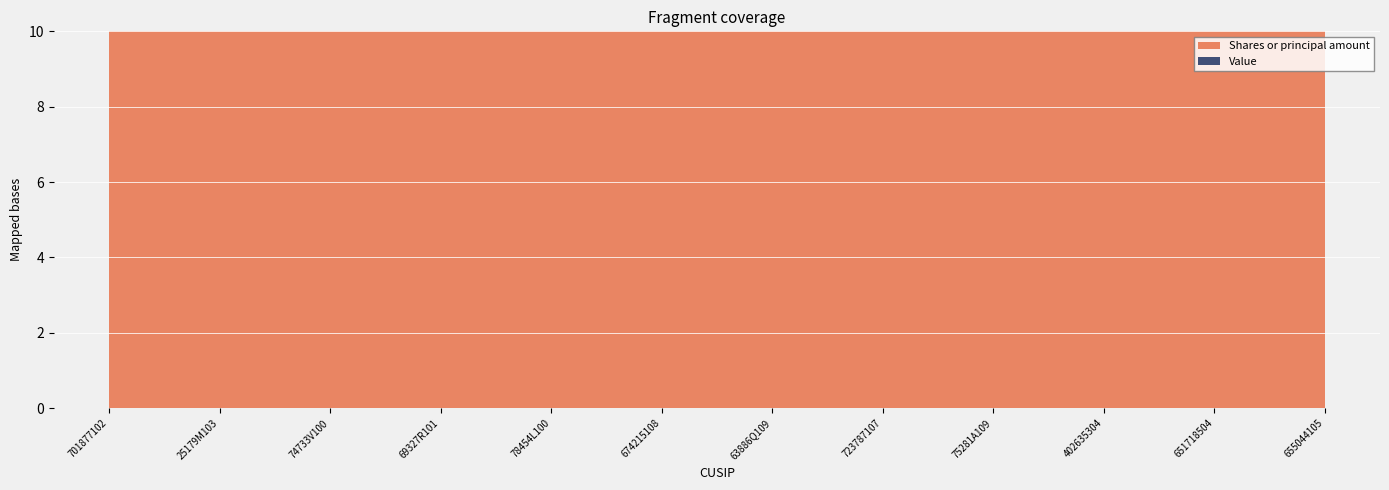

What is the difference between the maximum and minimum values?

1084126.4